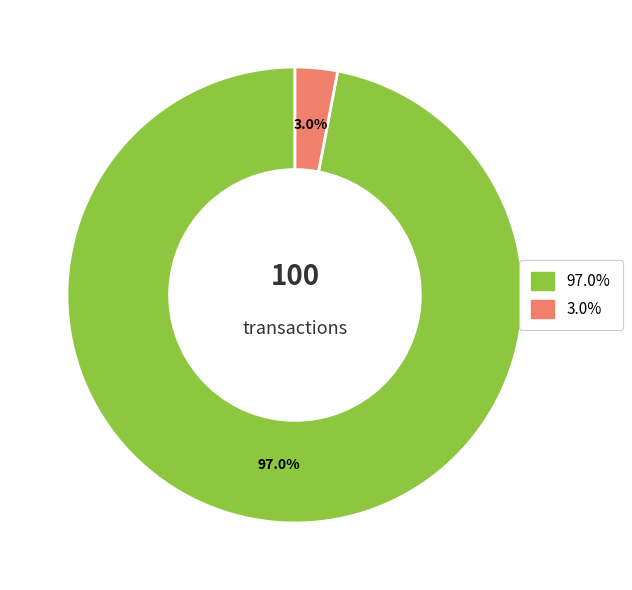

Does any single category account for the majority?

Yes